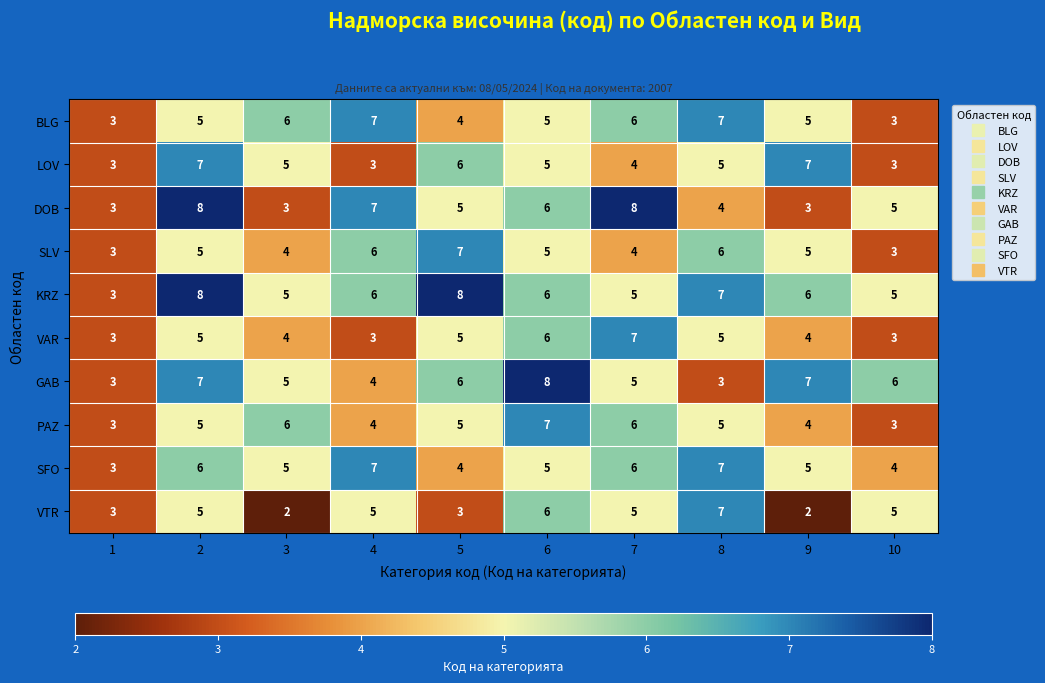

Count the DOB values in the range 3 to 7.

8